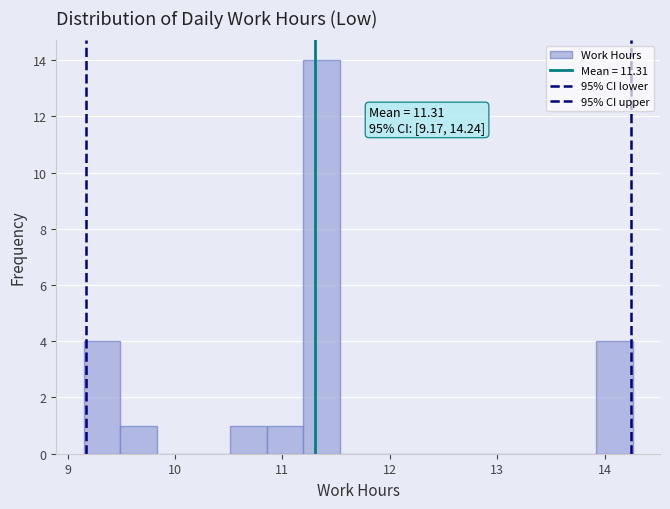

Around what value on the x-axis is the tallest bar? Give the approximate position of its centre, as read against the axis.

11.4